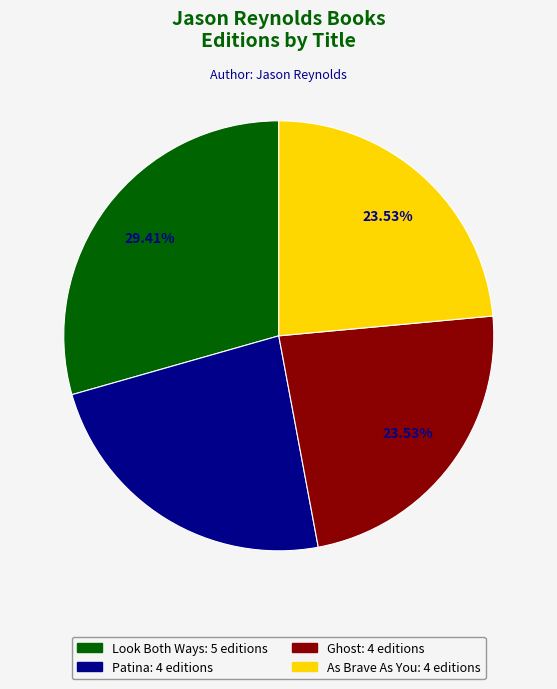

To the nearest percent, what is the difference between the largest and smallest slice percentages?

6%